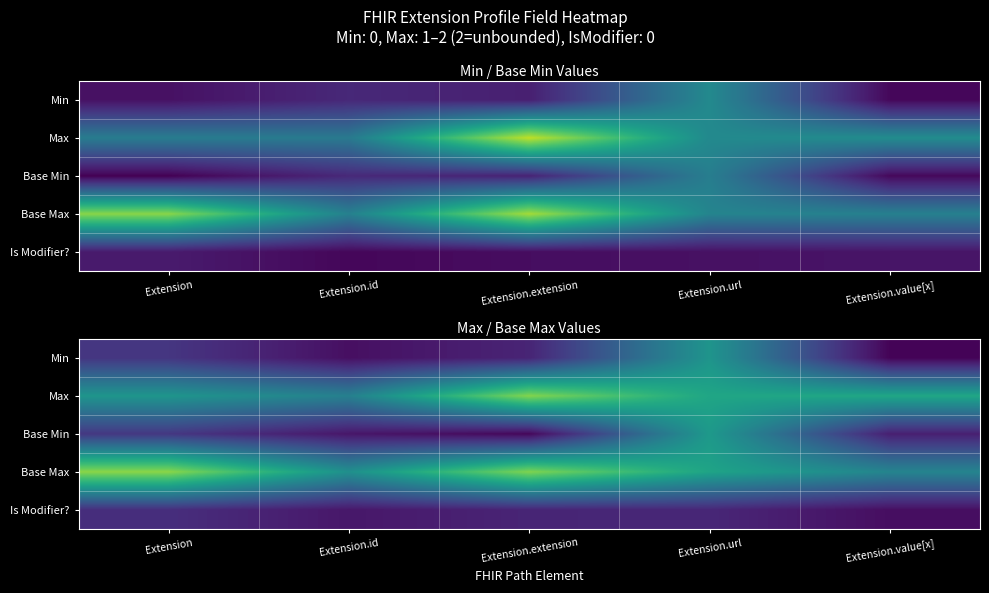

Which category has the highest value in the Base Min series?

Extension.url